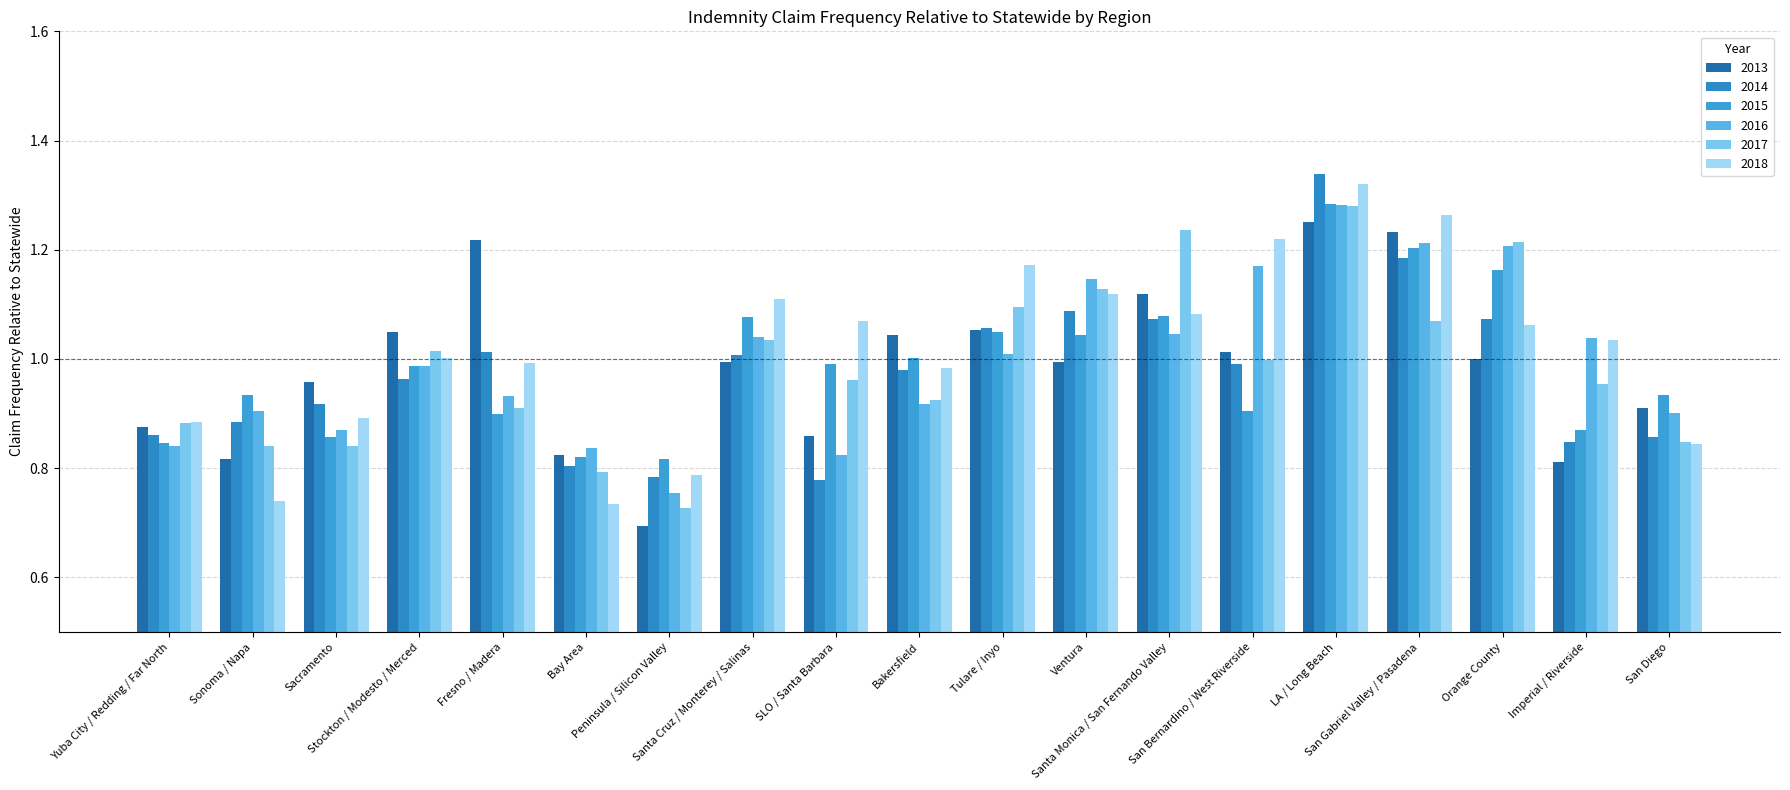

Count the number of data series in this chart.

6